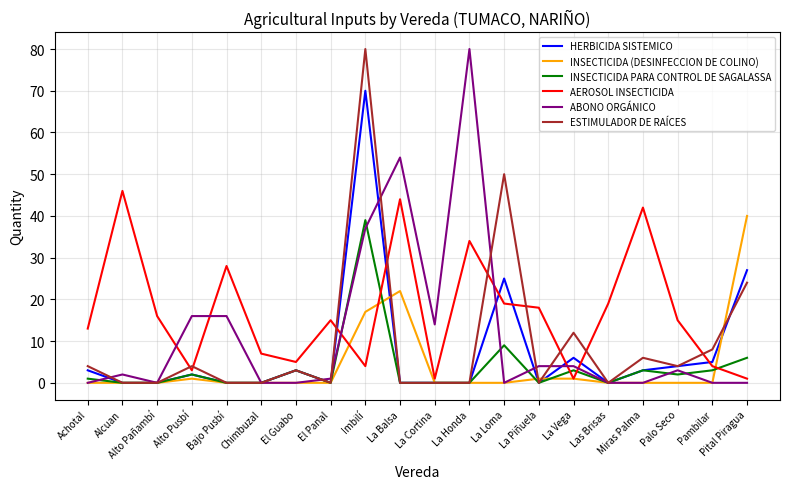

At how many categories does at least one series exceed 34?

7